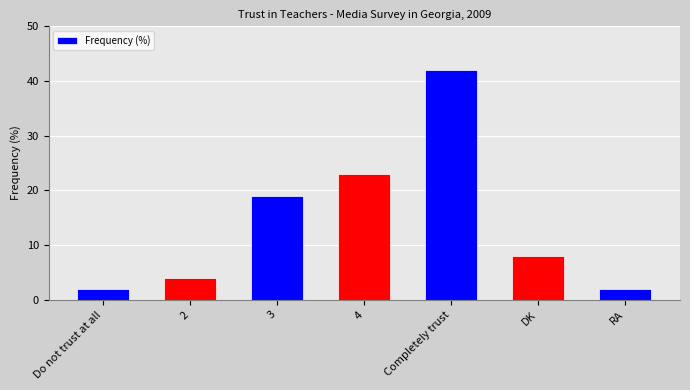

Does the chart contain stacked bars?

No